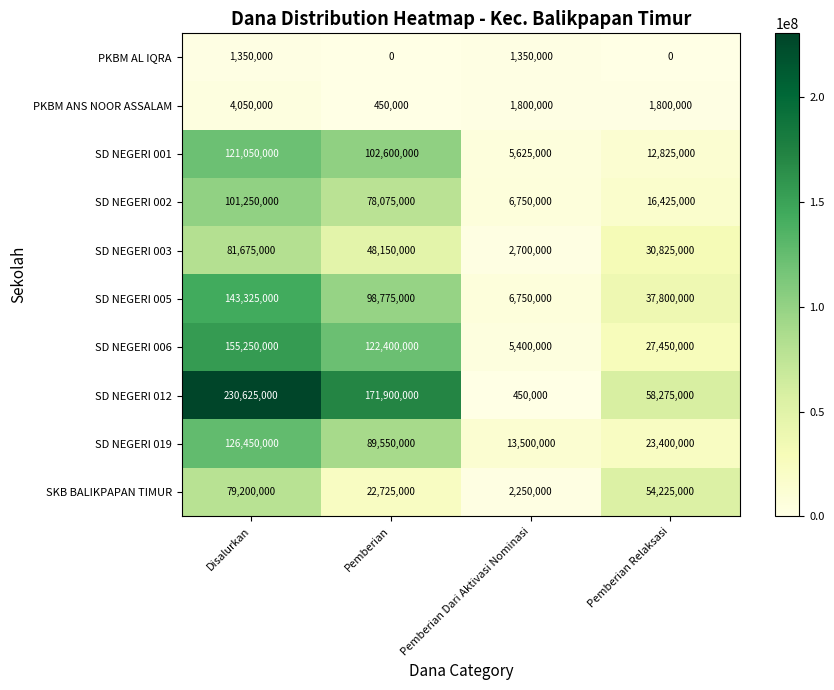

At which label does PKBM ANS NOOR ASSALAM first exceed 1800000?

Disalurkan